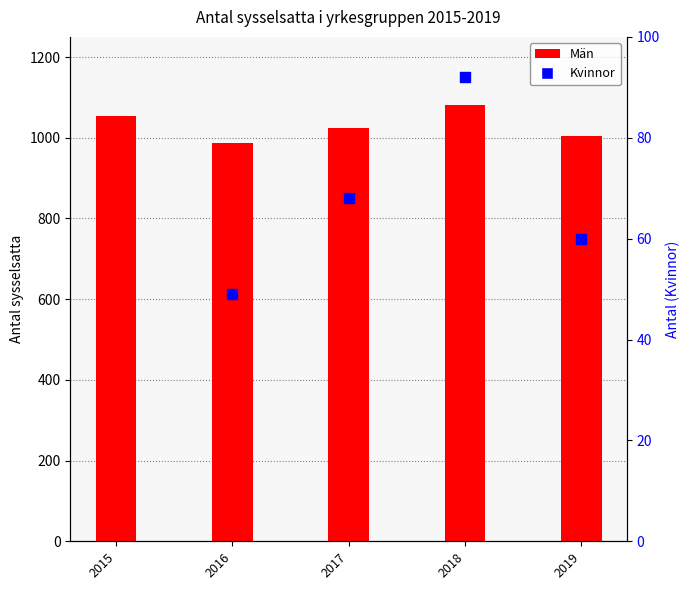

At which category is the sum across all series the highest?

2018